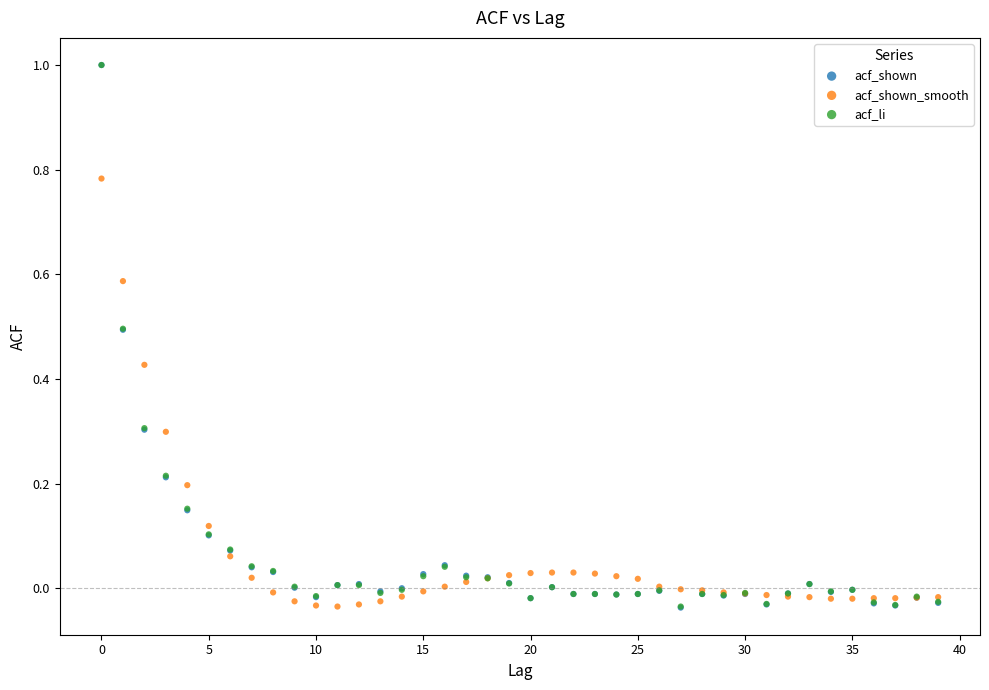

Which series has the widest spread of Y values?

acf_shown